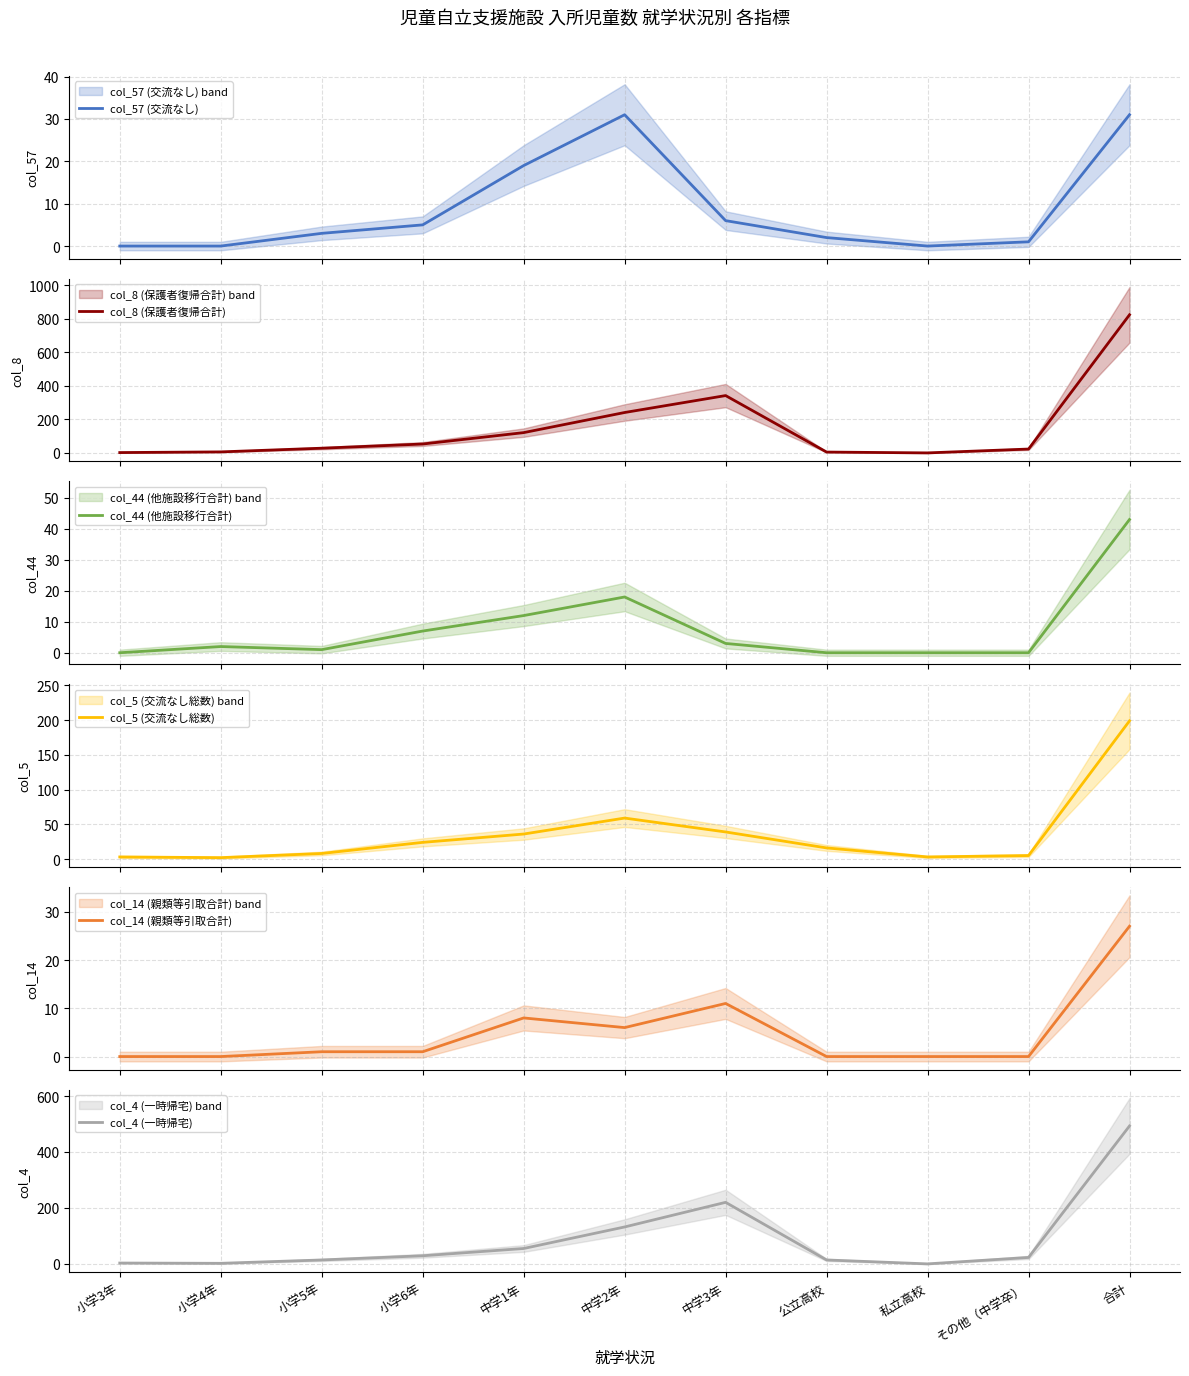

How many distinct data groups are displayed?

6